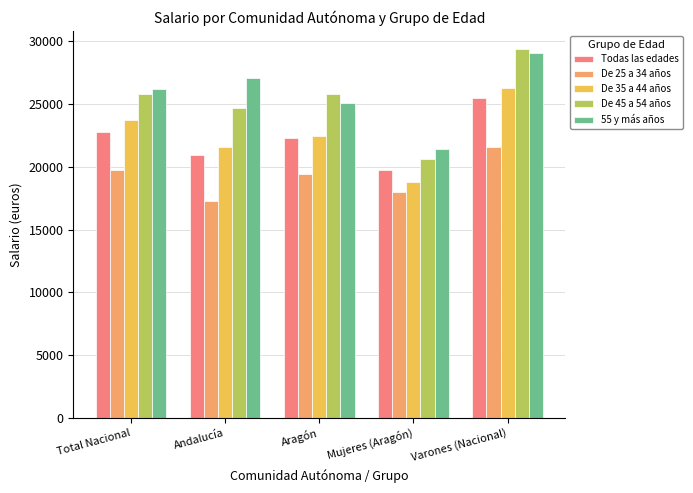

The value of De 25 a 34 años at Aragón is 19439.6. True or false?

True